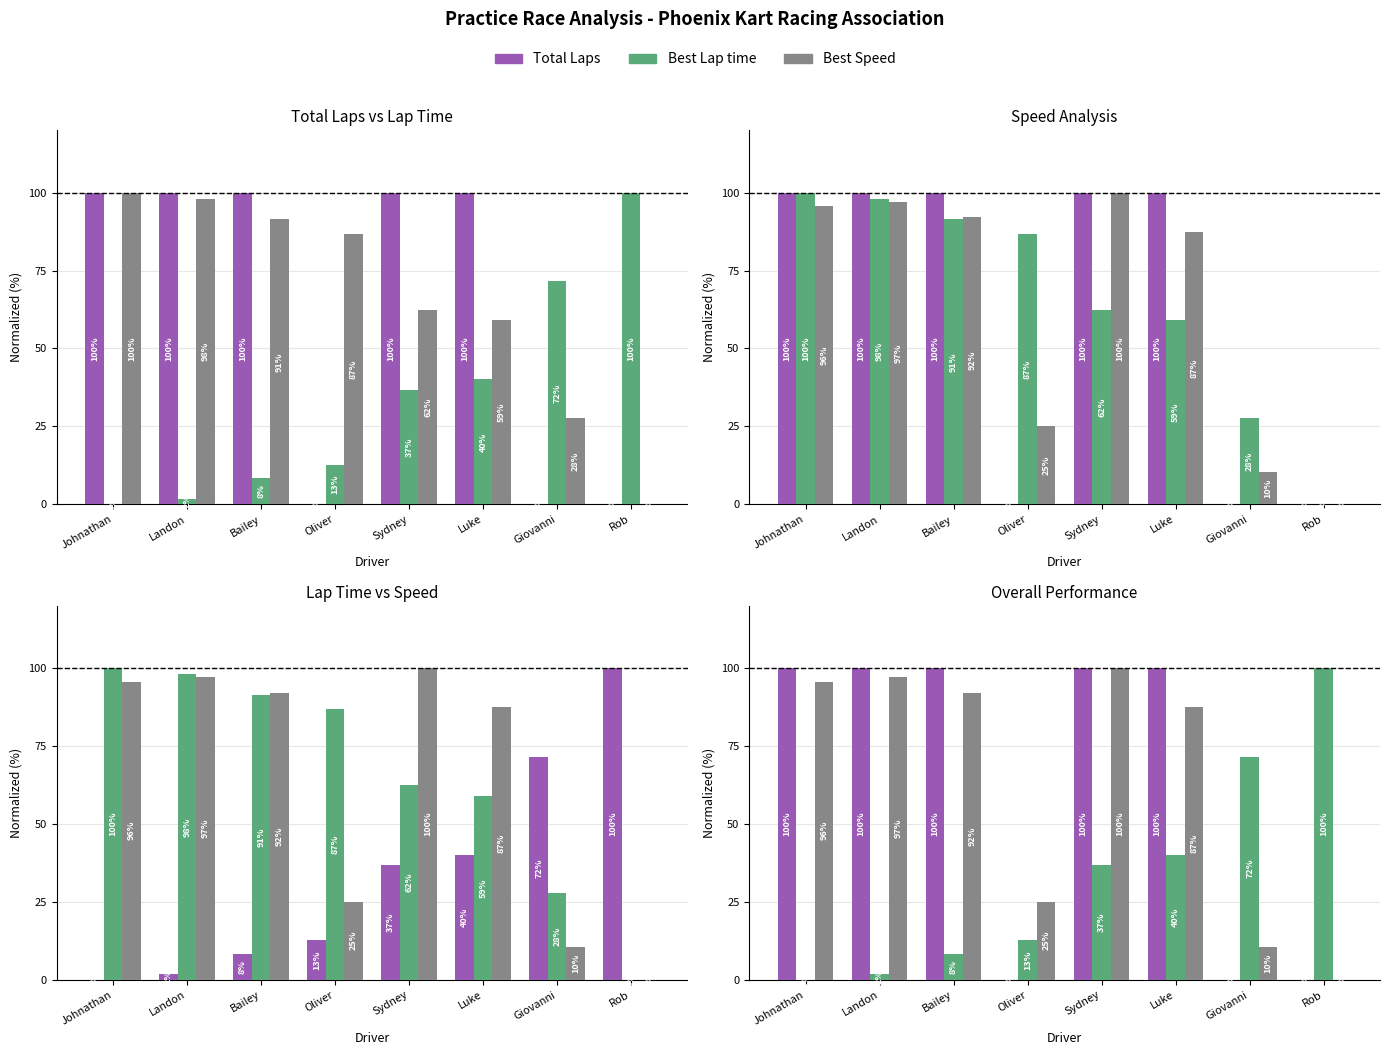

Reading left to right, list all the values displayed in this chart.

Total Laps: 100.0	100.0	100.0	0.0	100.0	100.0	0.0	0.0
Best Lap time: 0.0	1.8	8.3	12.7	36.7	40.1	71.5	100.0
Best Speed: 100.0	98.1	91.4	86.9	62.4	59.0	27.7	0.0
Average Speed: 95.7	97.0	92.1	25.1	100.0	87.4	10.5	0.0